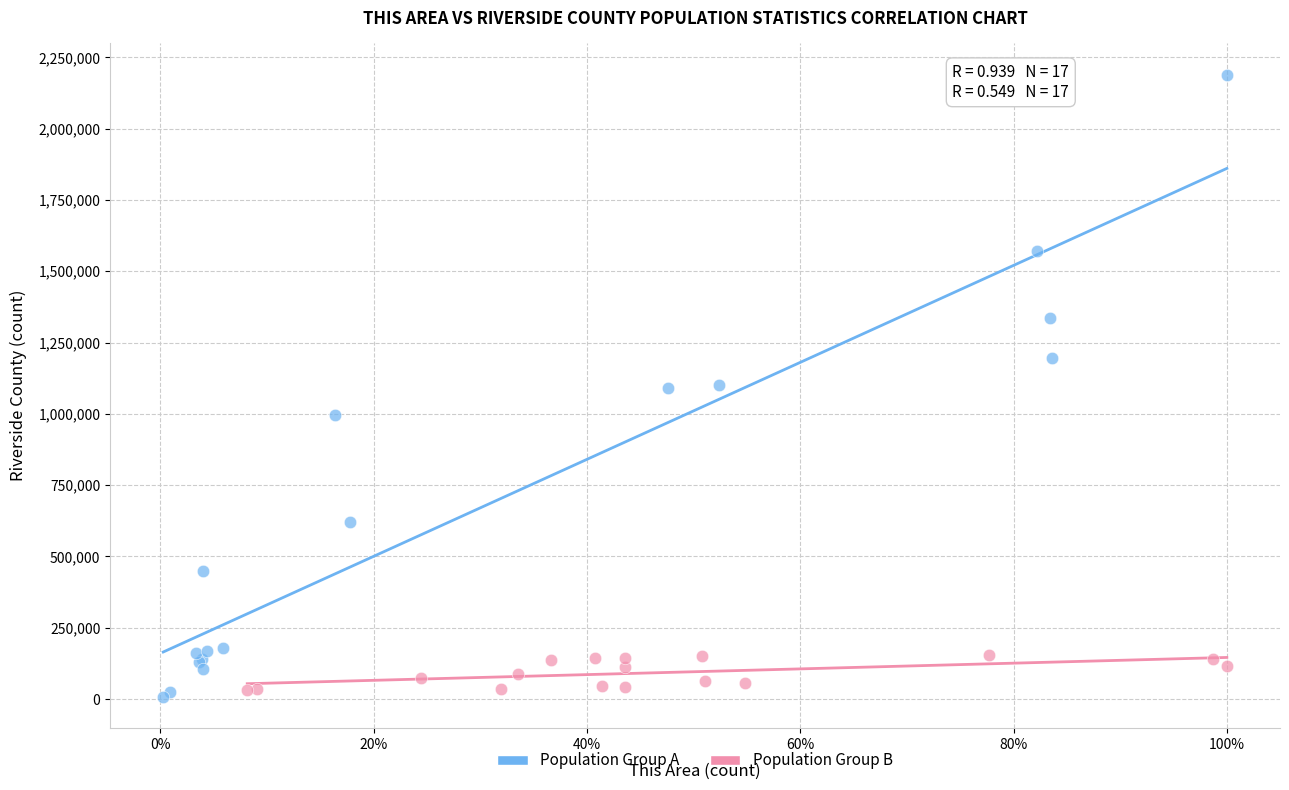

What are all the series names shown in the legend?

Population Group A, Population Group B